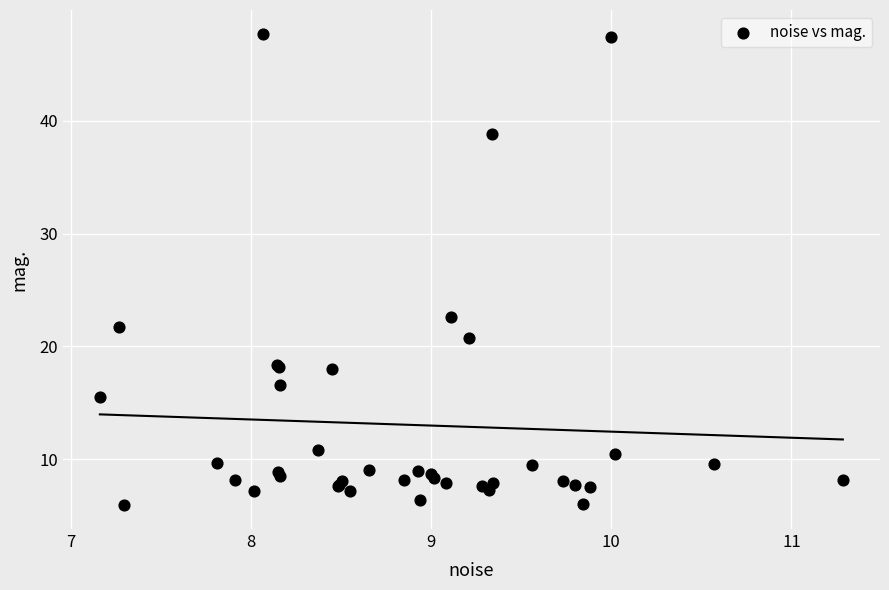

What Y value in the scatter plot is closest to 26?

22.6